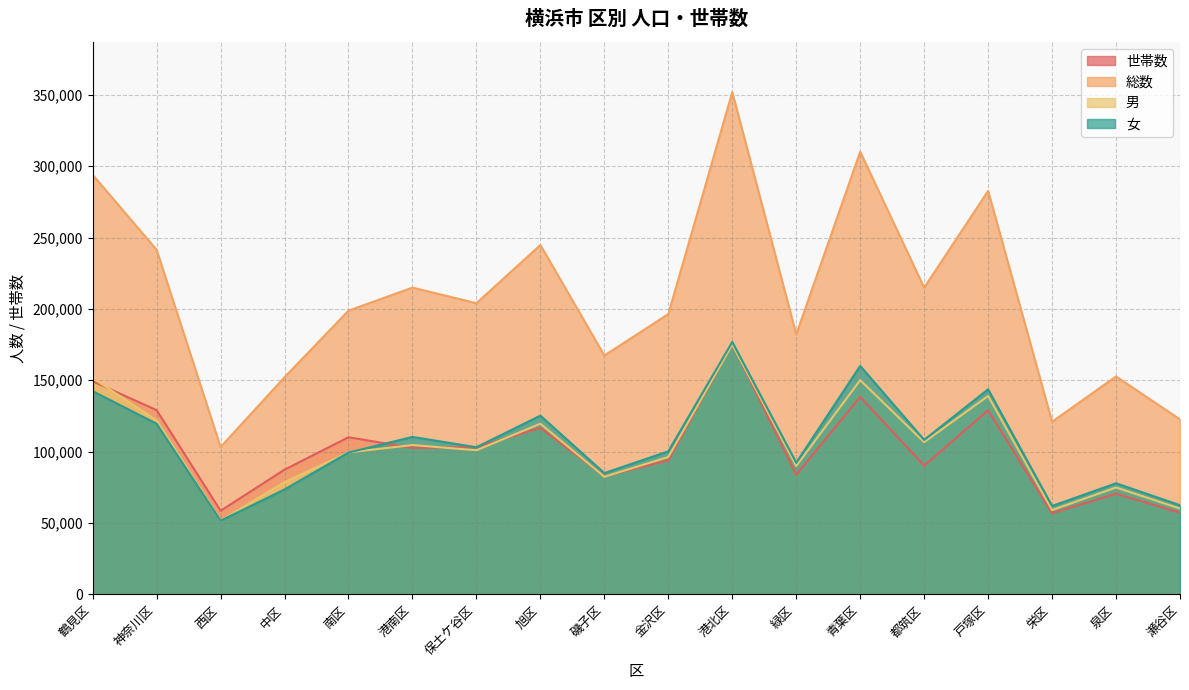

How many lines are shown in the chart?

4